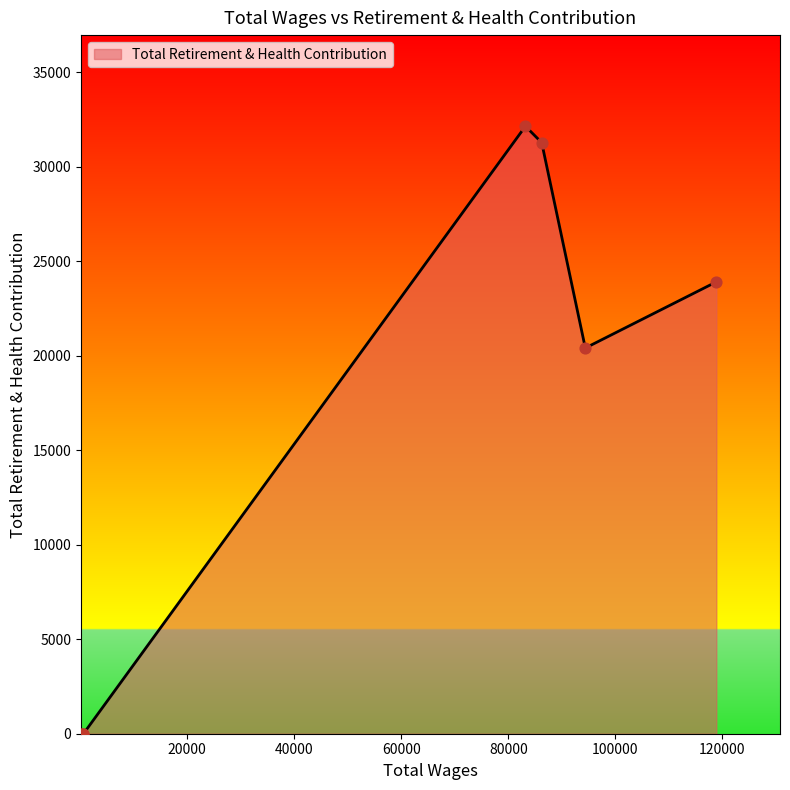

What is the difference between the maximum and second lowest values?

32148